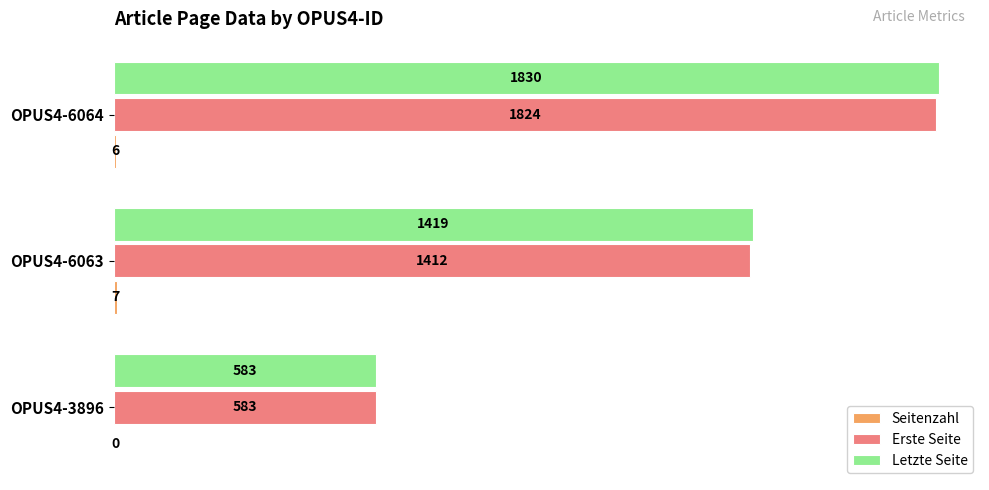

True or false: Erste Seite has a value of 1221 at OPUS4-6064.

False